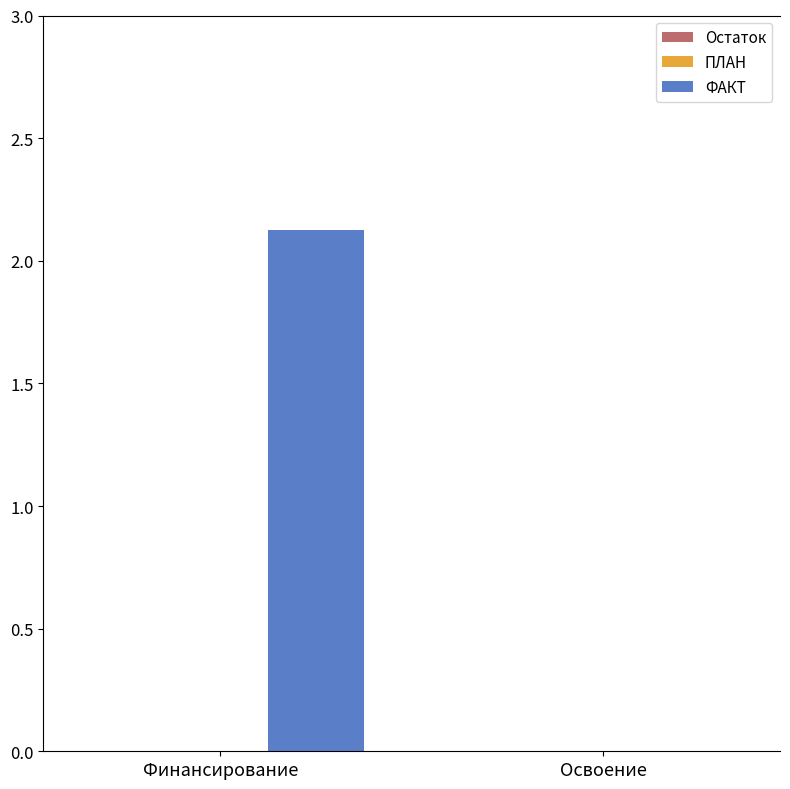

What is the greatest value displayed?

2.1